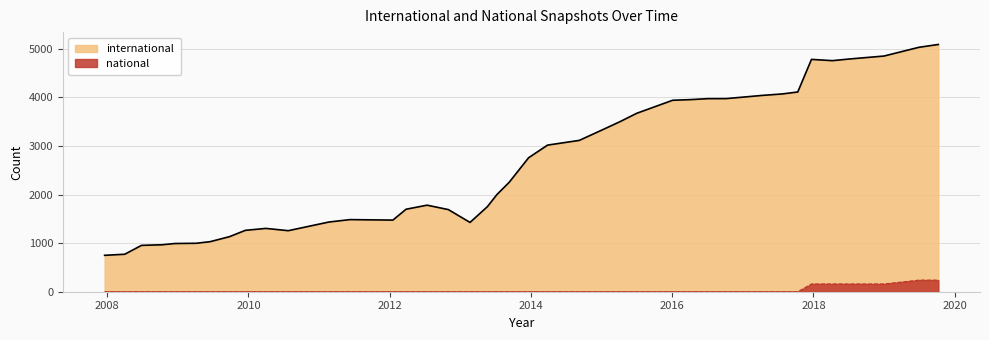

Which has a higher value, 2019-07-01 or 2018-07-11?

2019-07-01